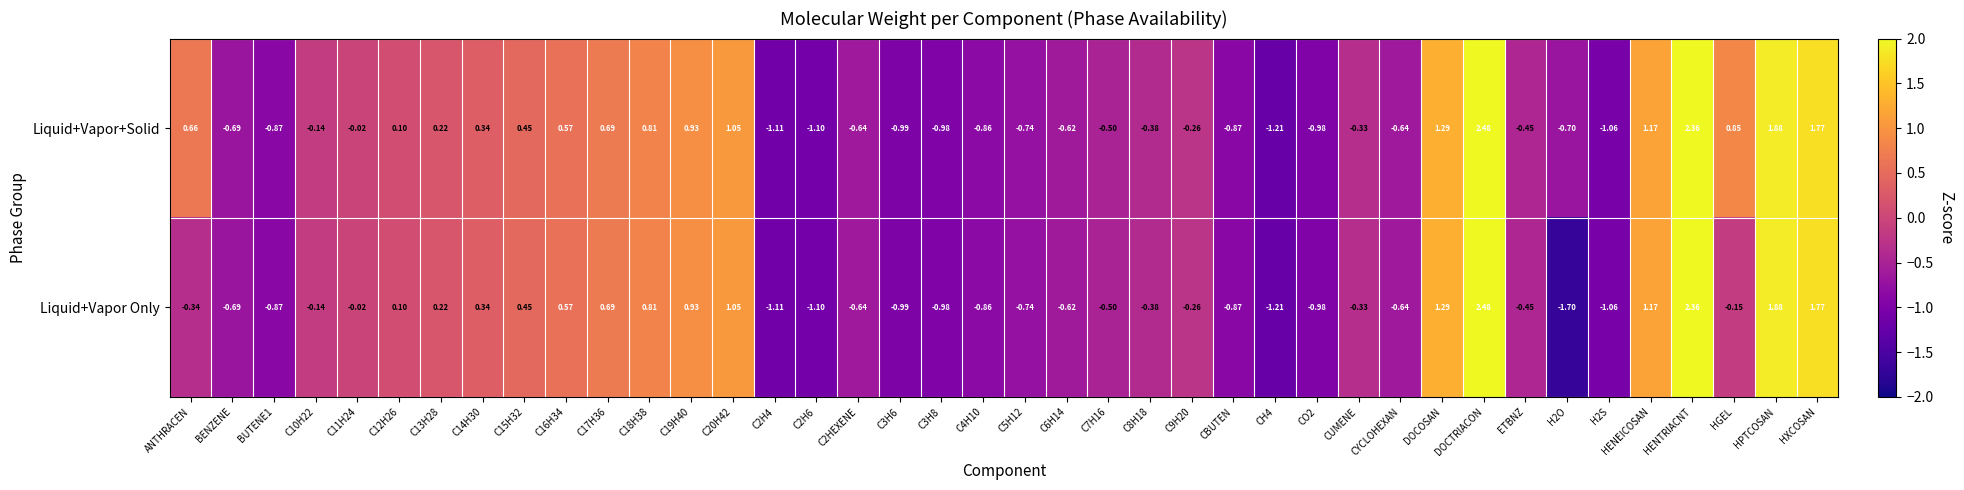

How many data points in Liquid+Vapor+Solid are less than 0?

23